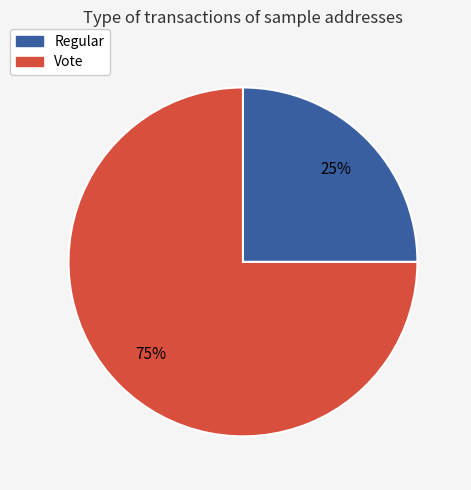

What is the largest slice in the pie chart?

Vote